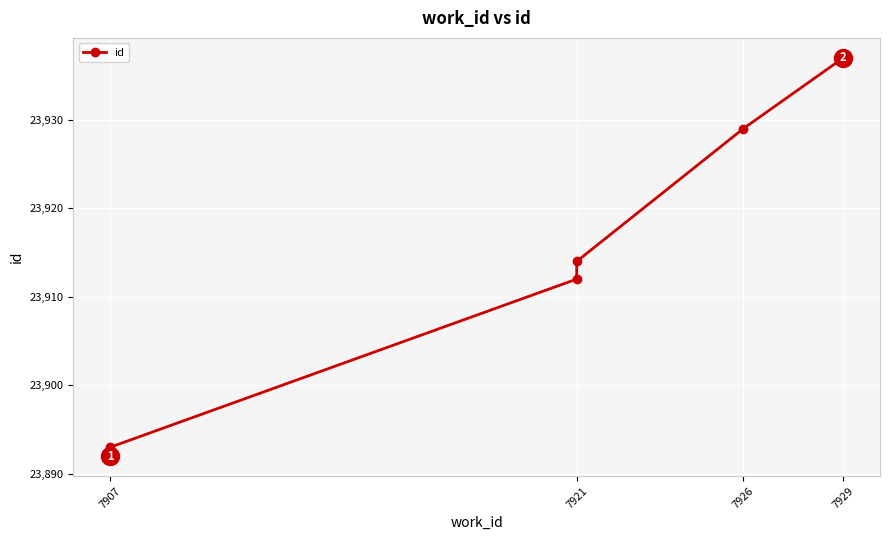

Where does the data first go above 23914?

7926